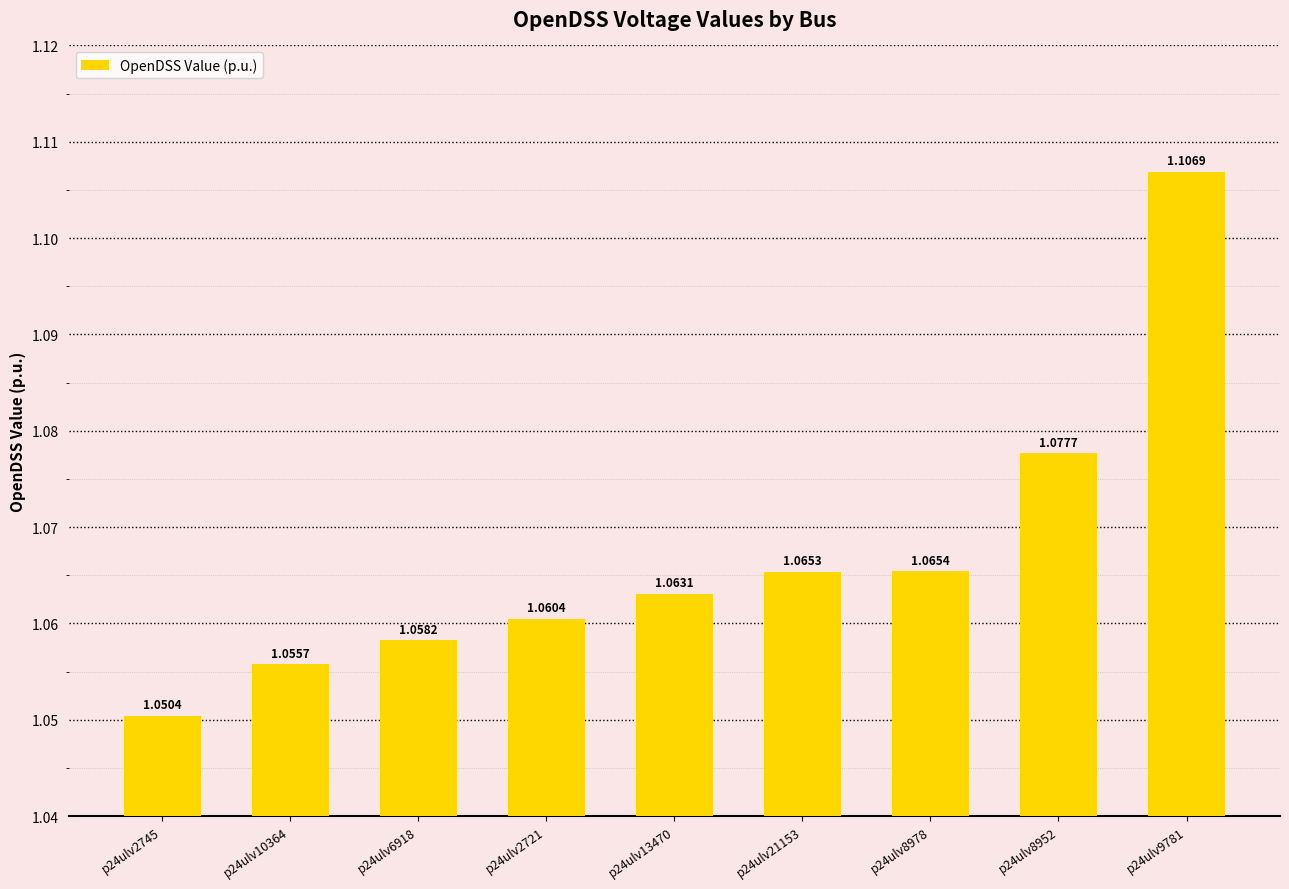

Are the bars horizontal?

No